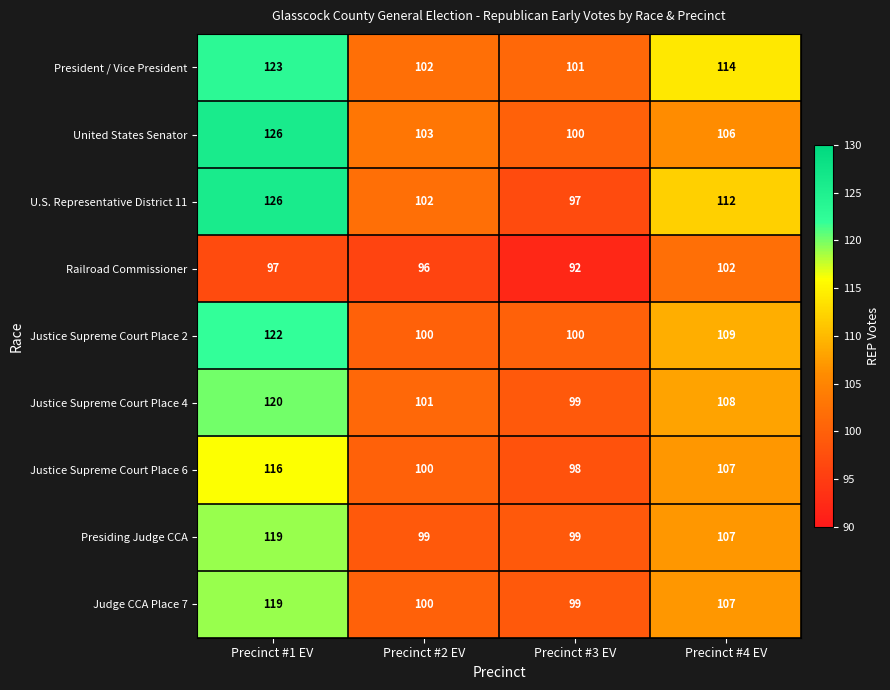

What is the total value across all series at Precinct #4 EV?

972